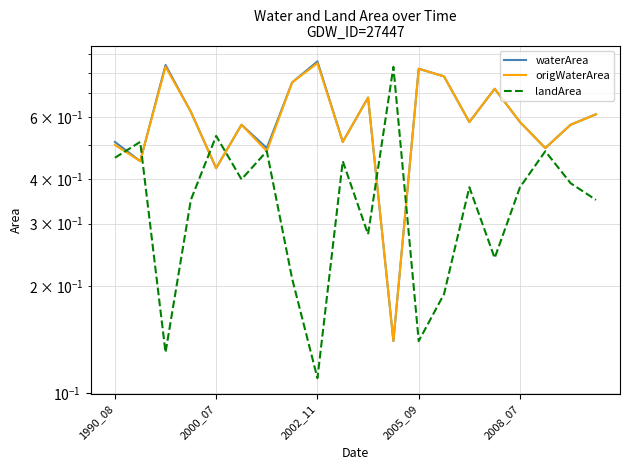

What is the greatest value displayed?

0.9